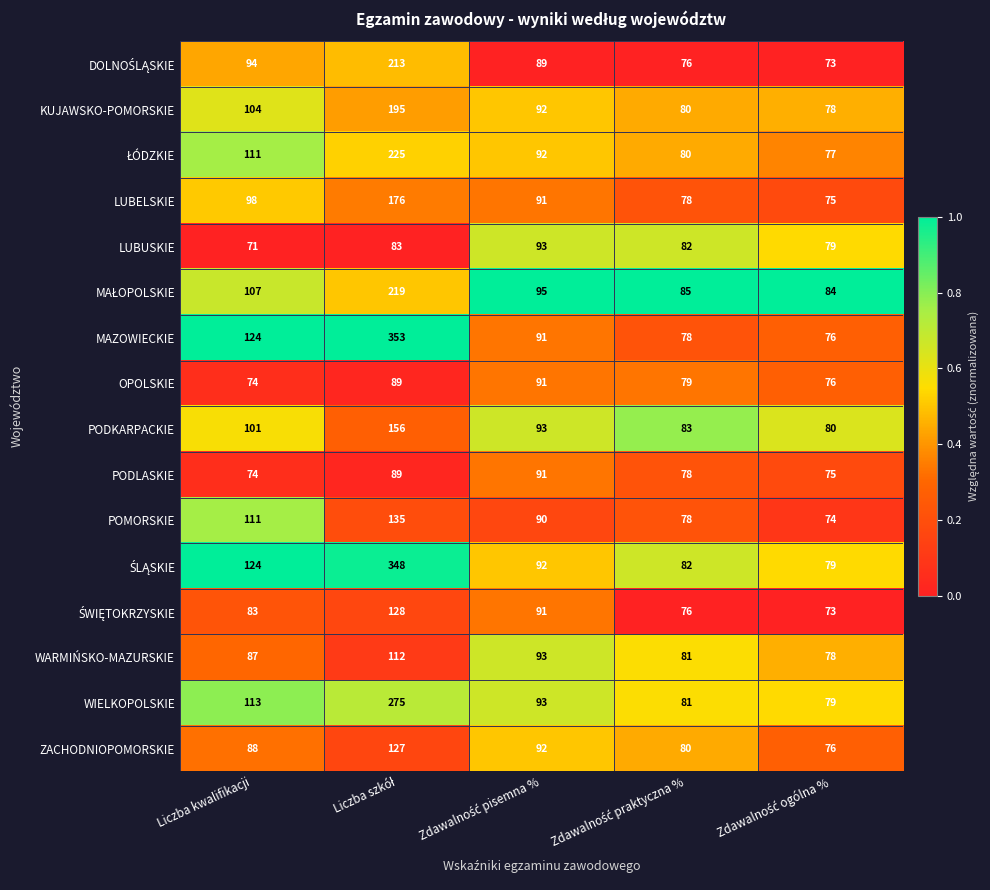

Which series has the largest range (max minus min)?

MAZOWIECKIE